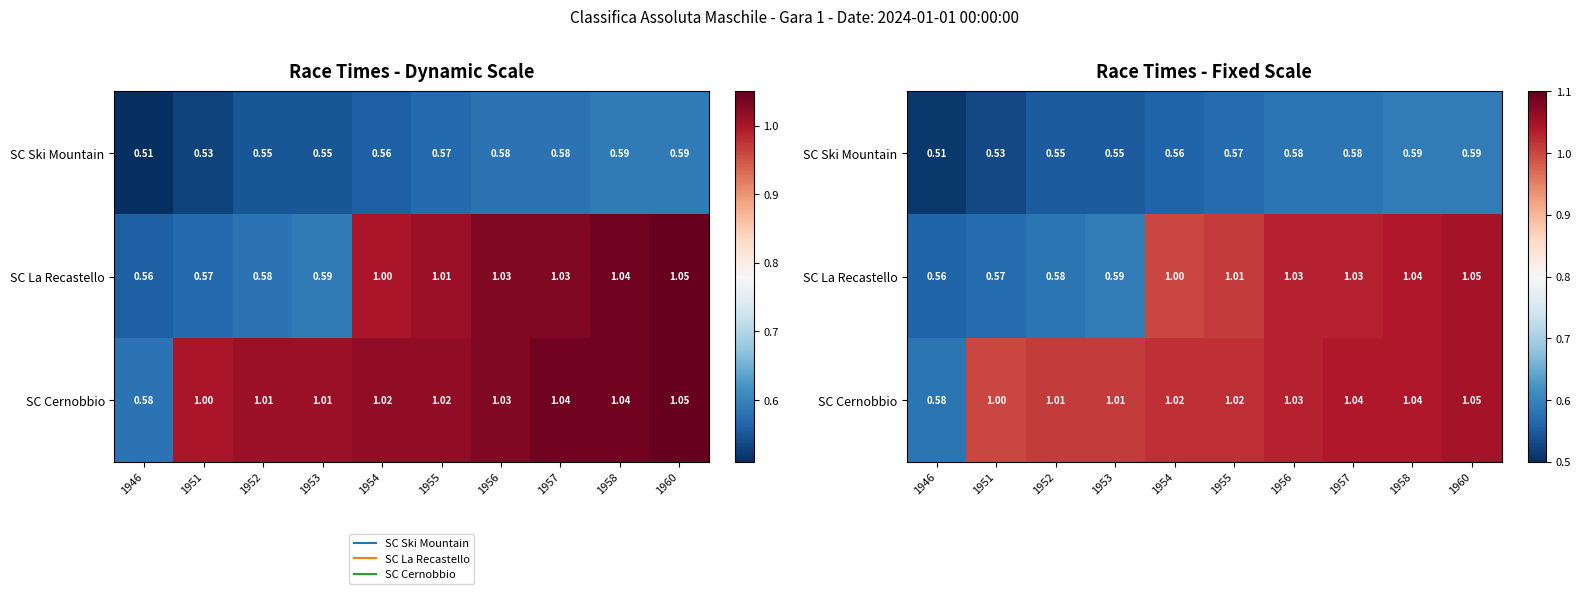

At which label is SC Cernobbio closest to 0?

1946